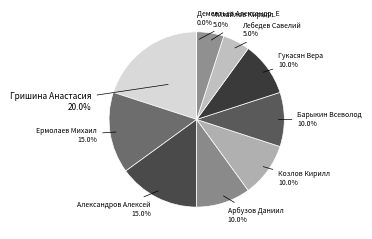

Count the number of slices in the pie.

10